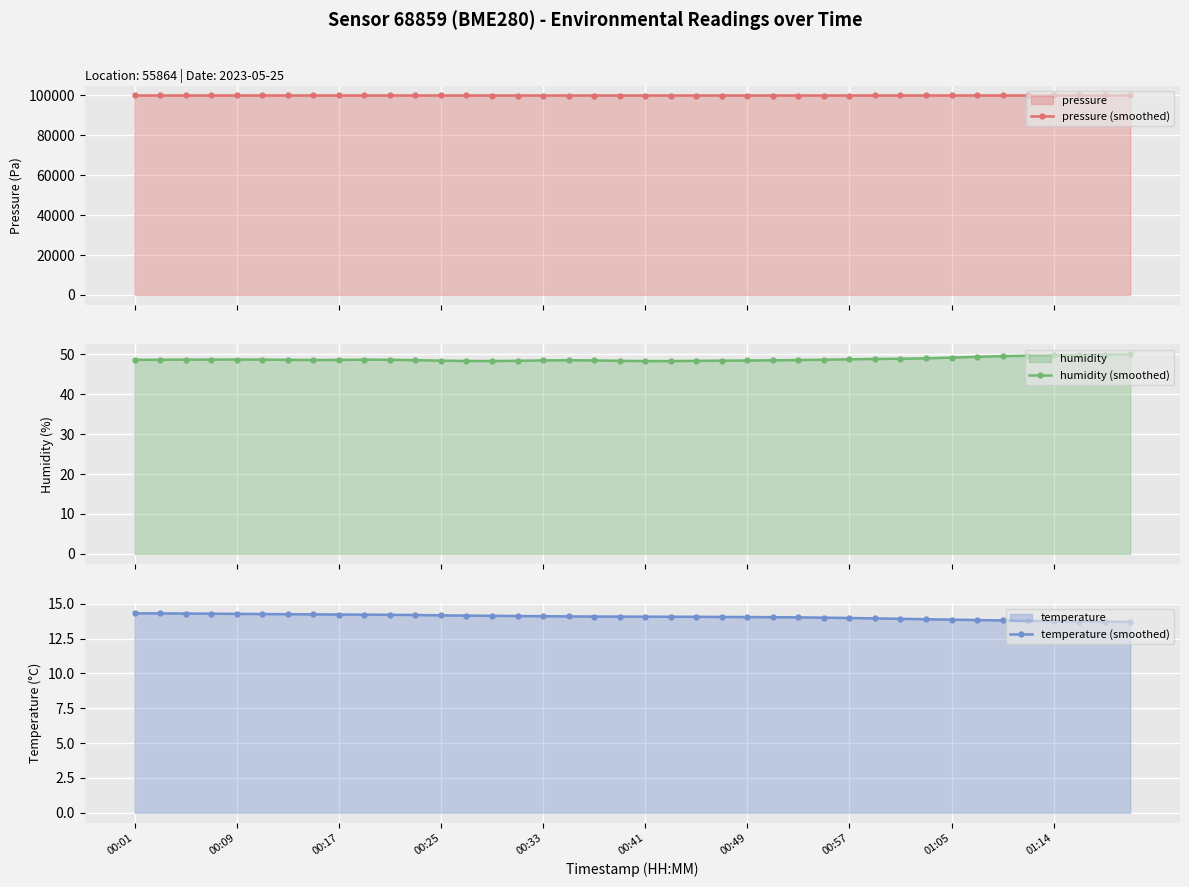

True or false: humidity (smoothed) and pressure (smoothed) intersect in this chart.

False